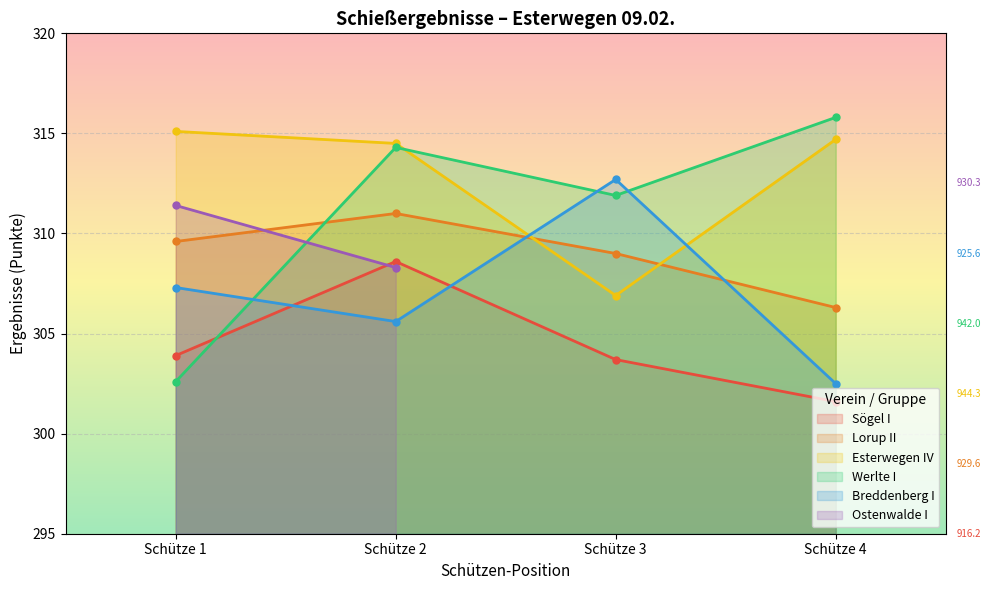

Is the value of Werlte I at Werlte I greater than the value of Breddenberg I at Breddenberg I?

No